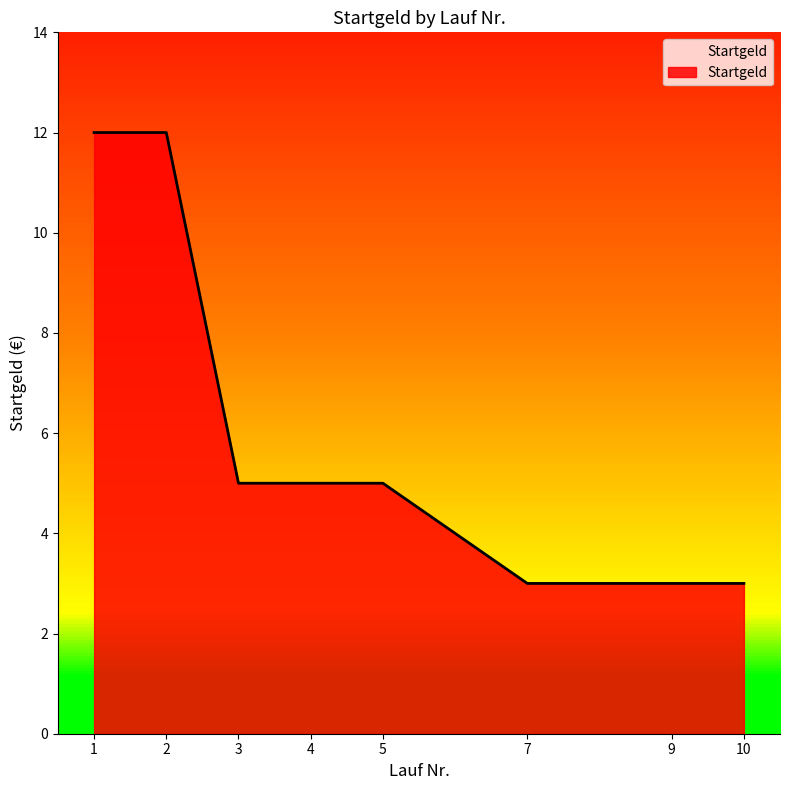

What is the change in value from 2 to 9?

-9